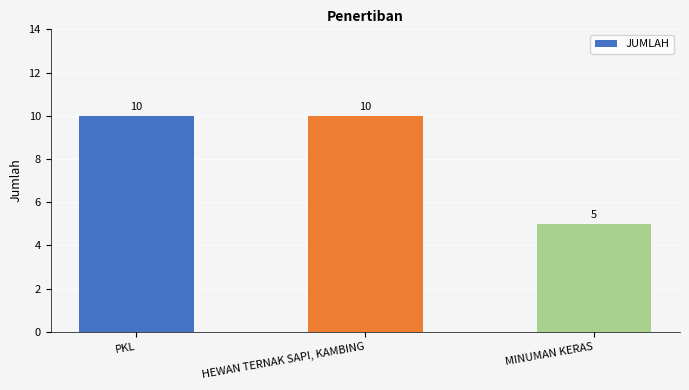

Is it true that the value at HEWAN TERNAK SAPI, KAMBING is 10?

True